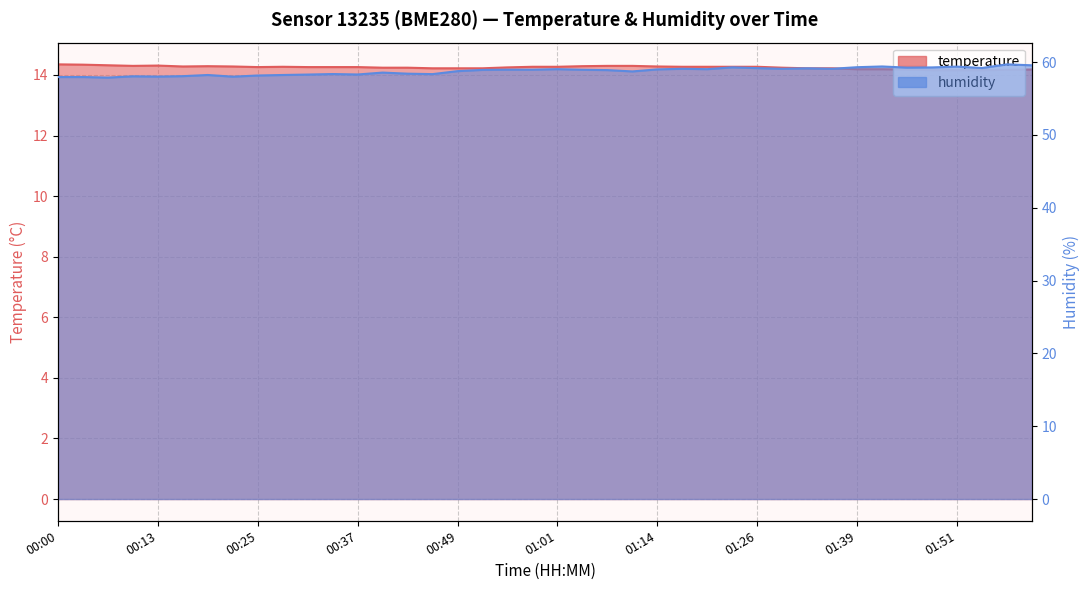

At how many categories does at least one series exceed 32?

40